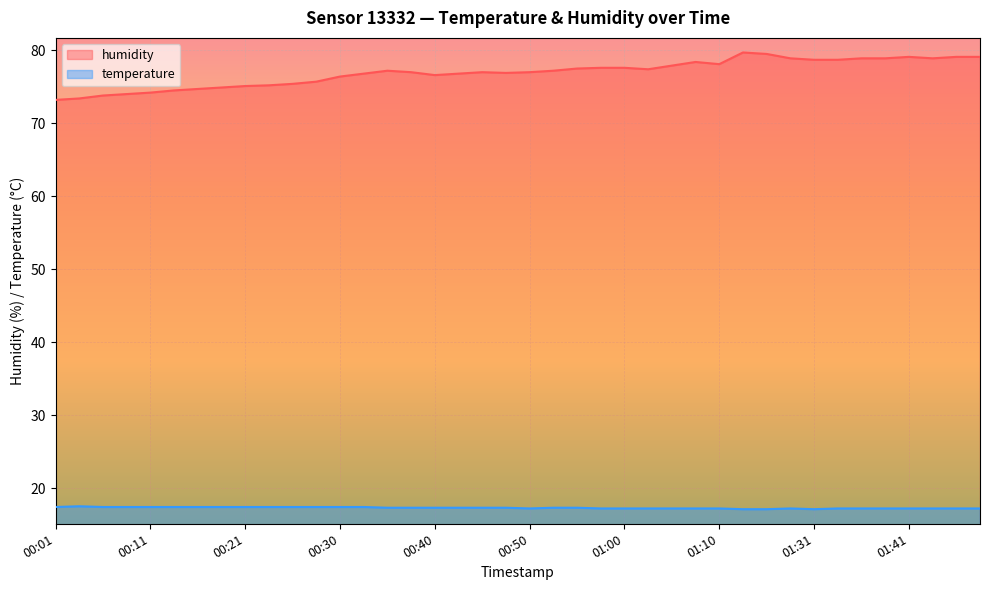

What is the minimum value shown in the chart?

17.1